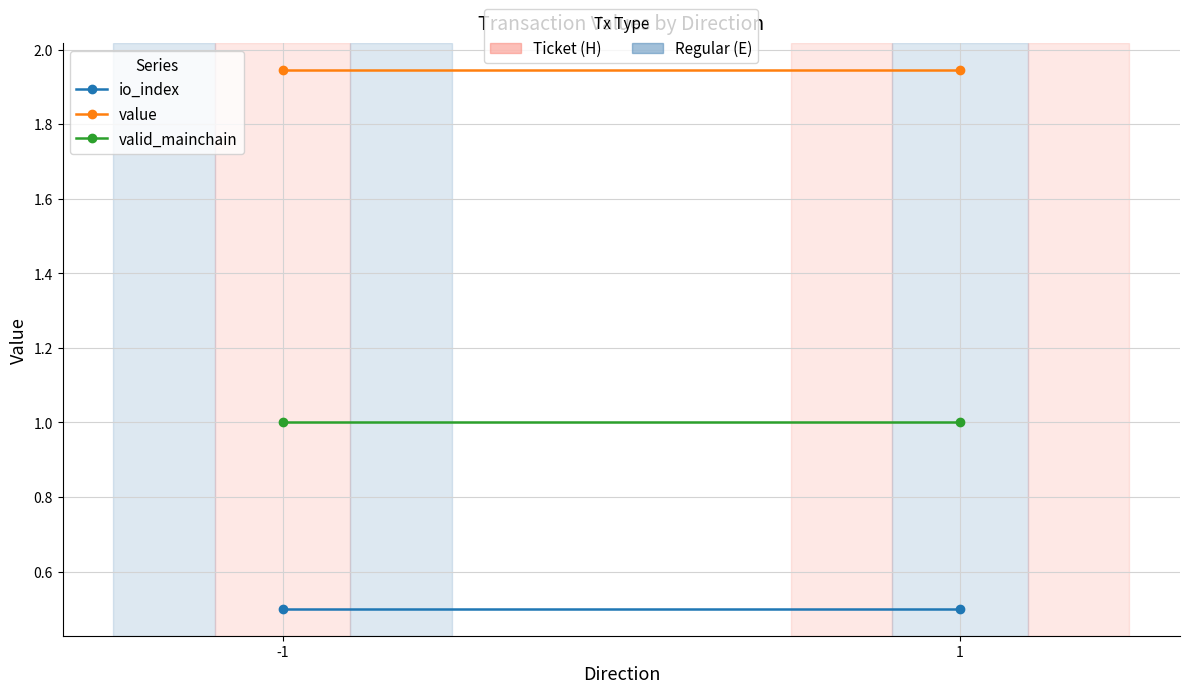

What is the value of the valid_mainchain point at the 2nd from the left?

1.0